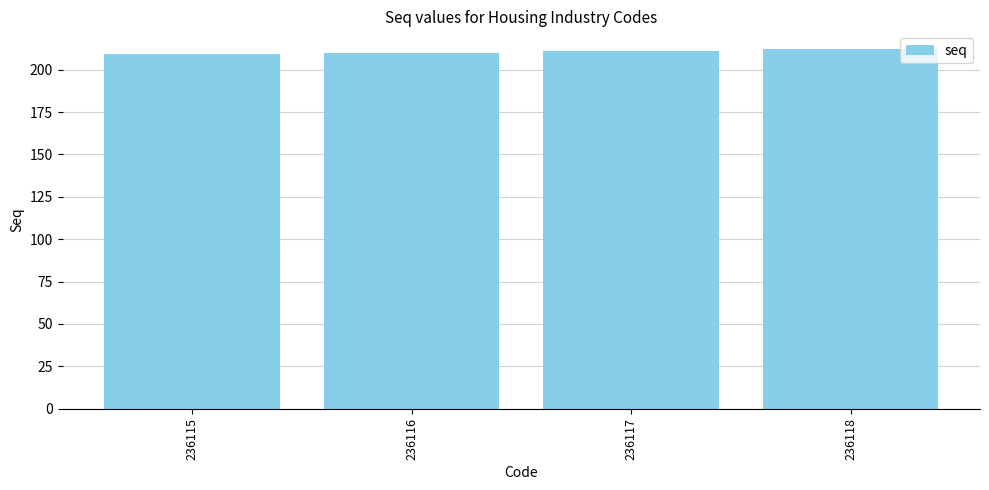

What is the change in value from 236115 to 236116?

+1